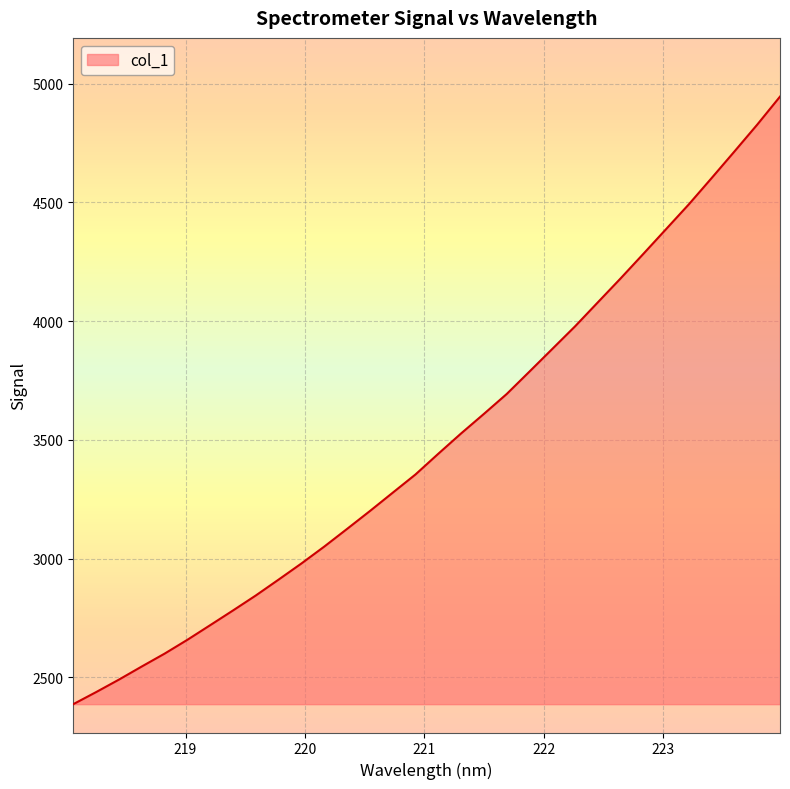

What is the difference between the maximum and minimum values?

2558.2